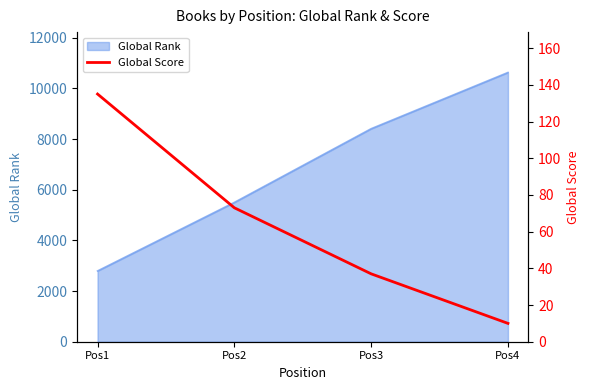

The value of Global Rank at Pos2 is 3706. True or false?

False